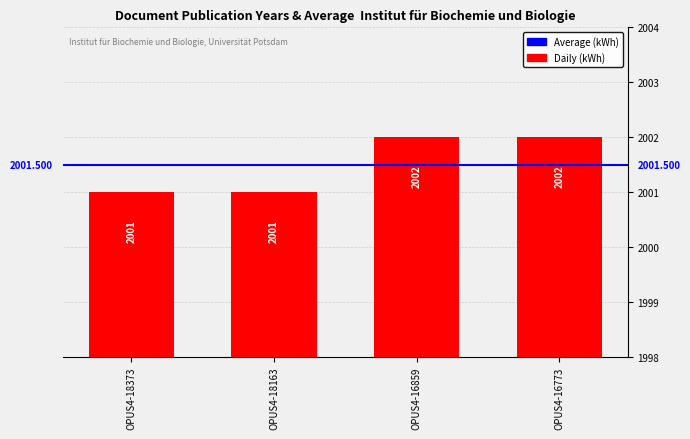

Are the bars grouped side by side (vs. stacked)?

No